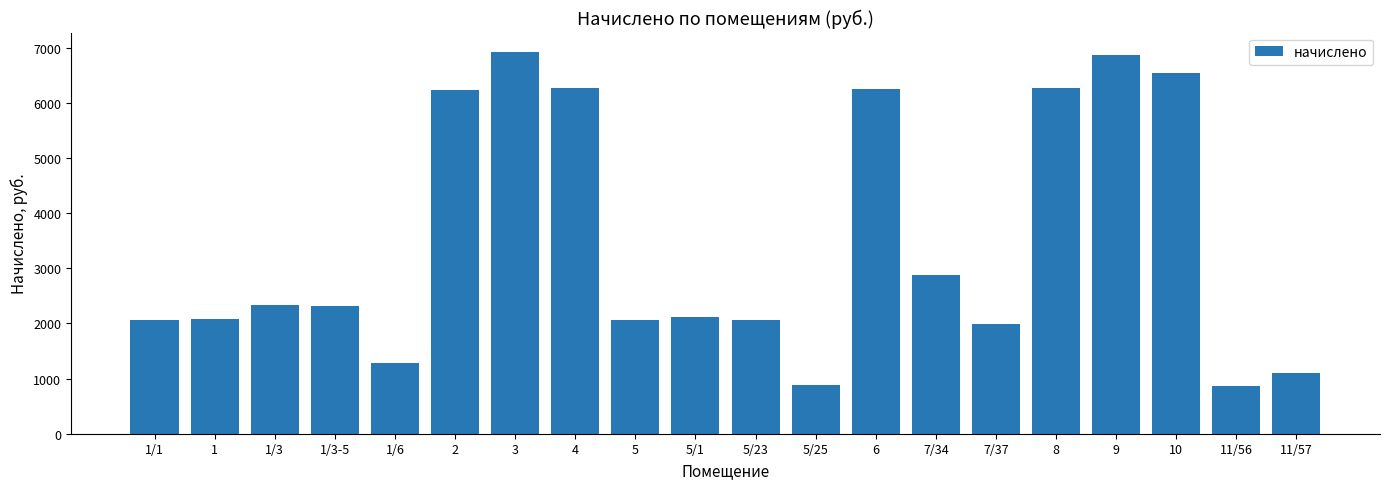

True or false: the data shows 8595.6 at 8.

False